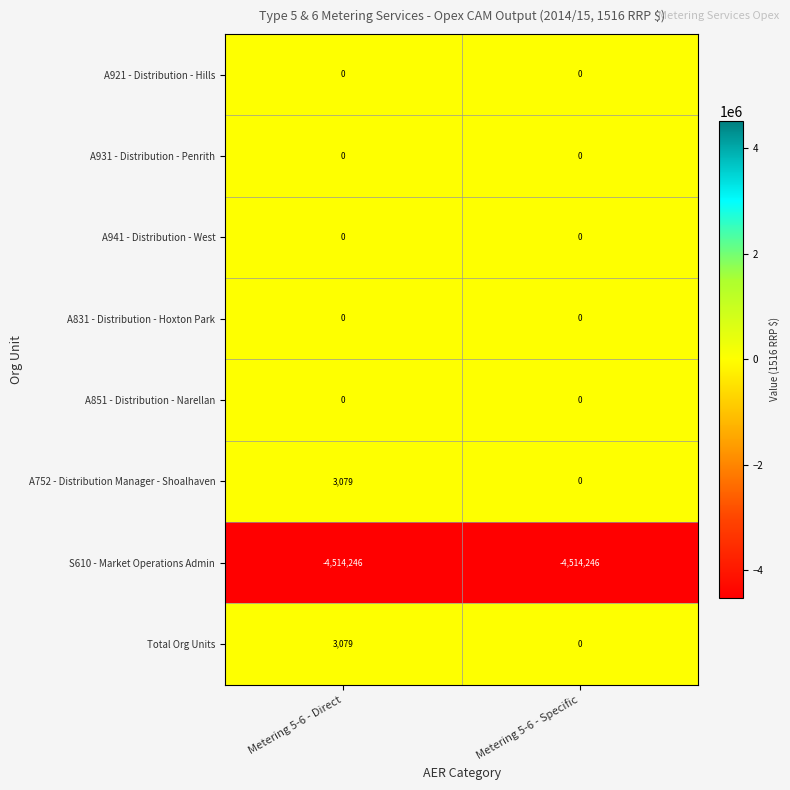

What is the maximum value shown in the chart?

3079